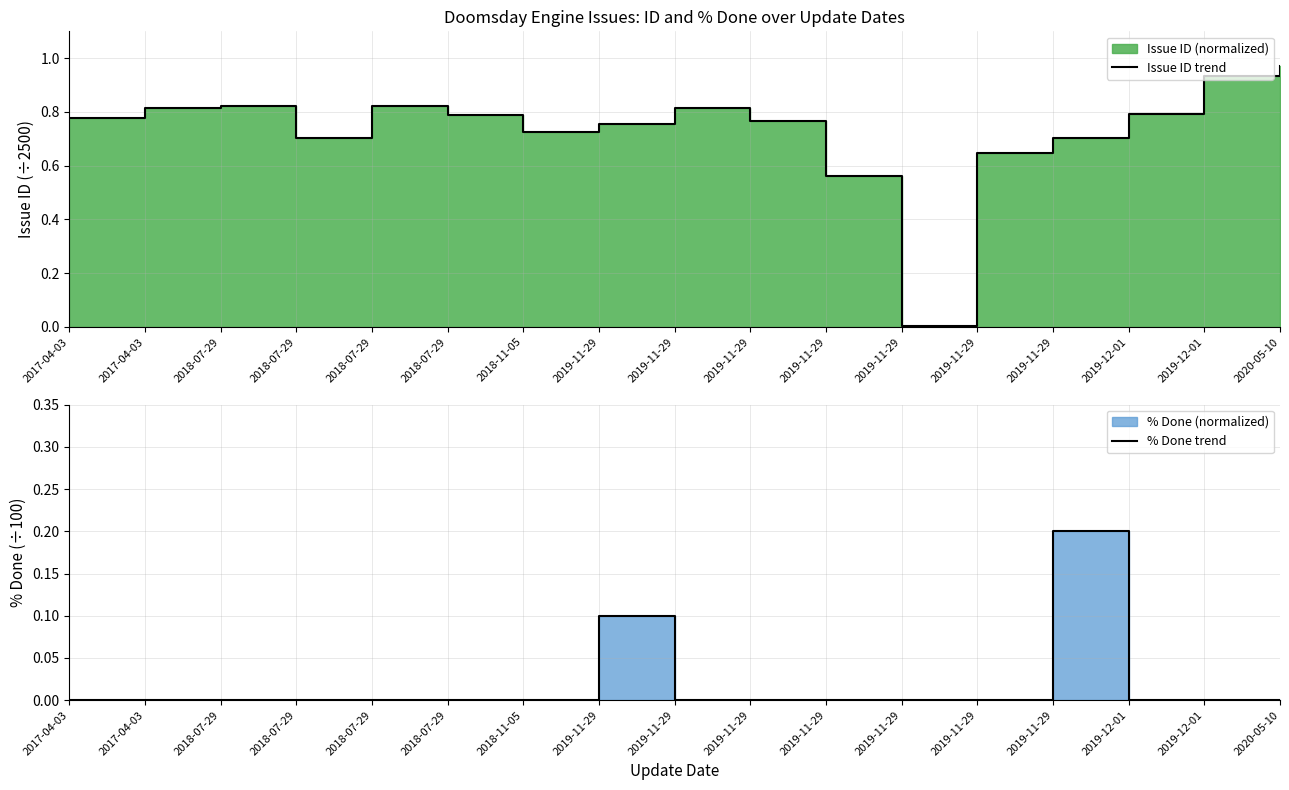

In % Done trend, how many points are higher than both neighbors (excluding endpoints)?

2